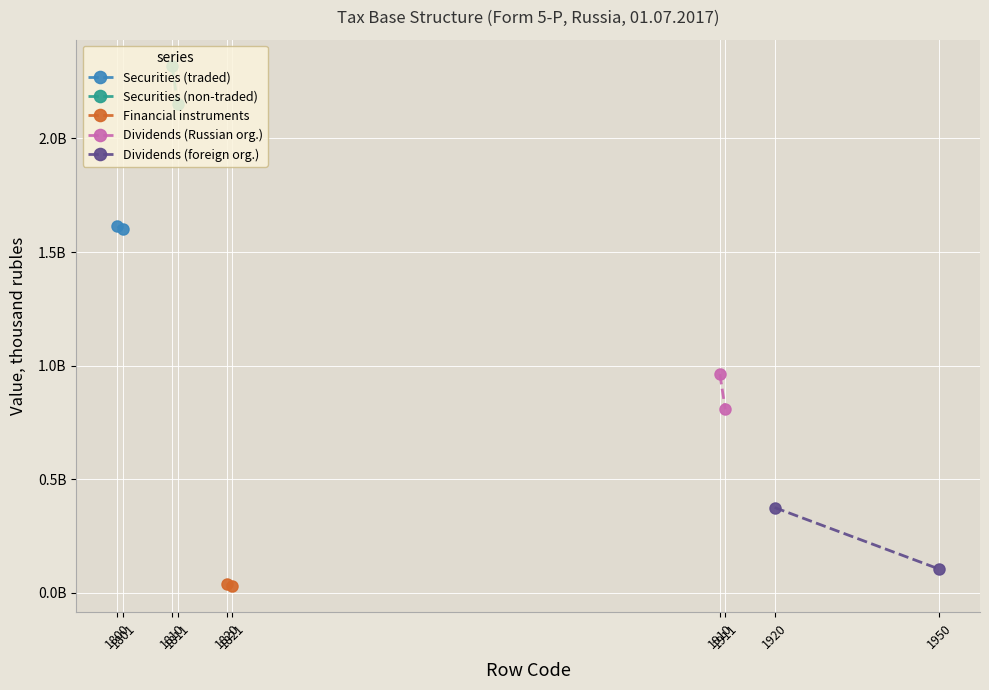

What is the difference between the maximum and minimum values in the Financial instruments series?

9753339